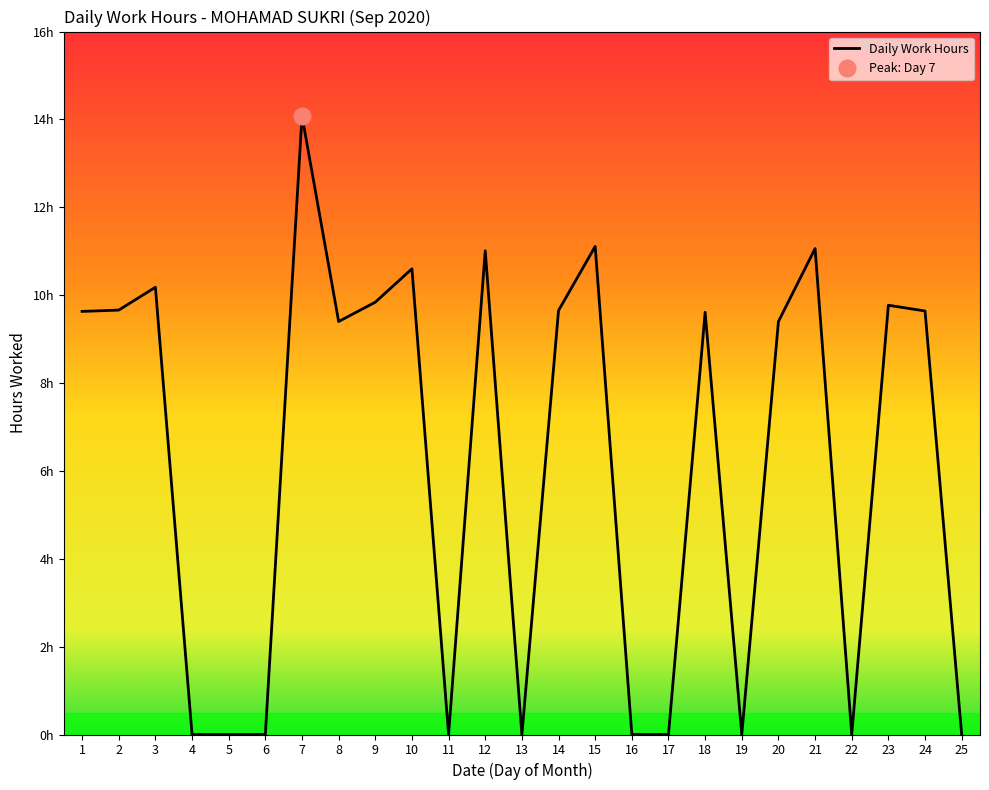

How many data points does each series have?

25